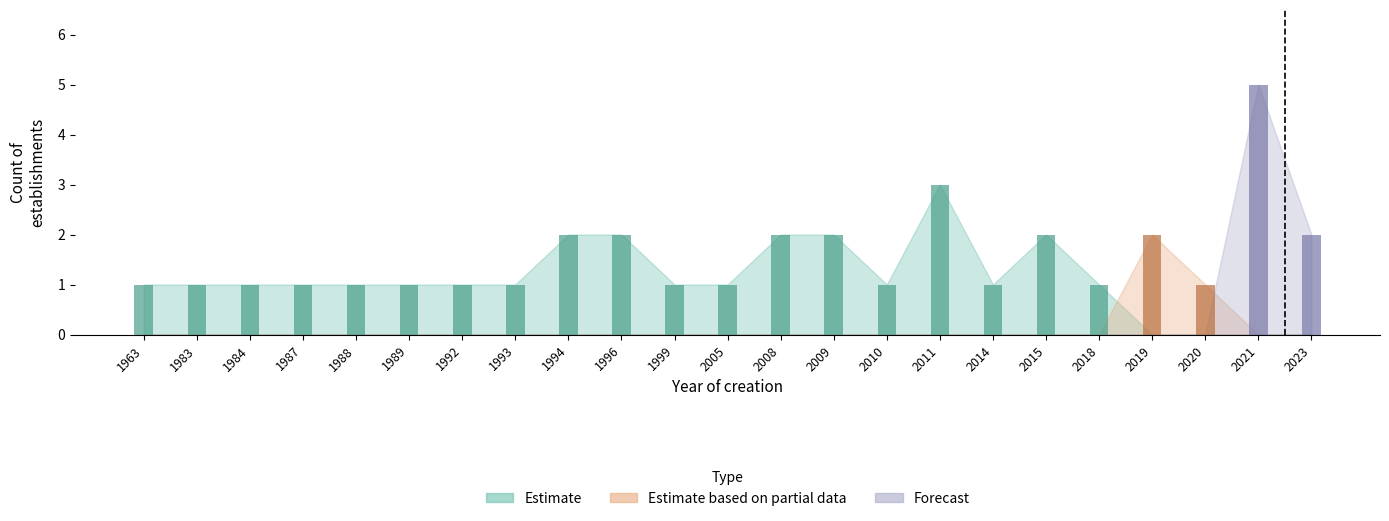

Which series changed the most between 1984 and 1994?

Estimate